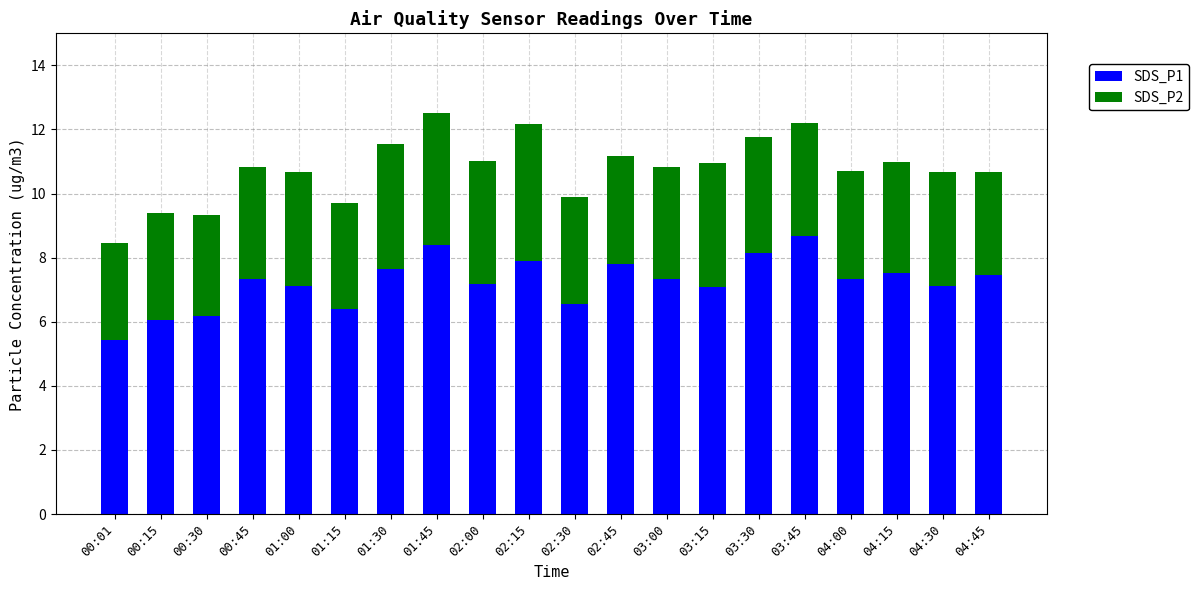

The SDS_P1 series shows 12.6 at 02:45. True or false?

False